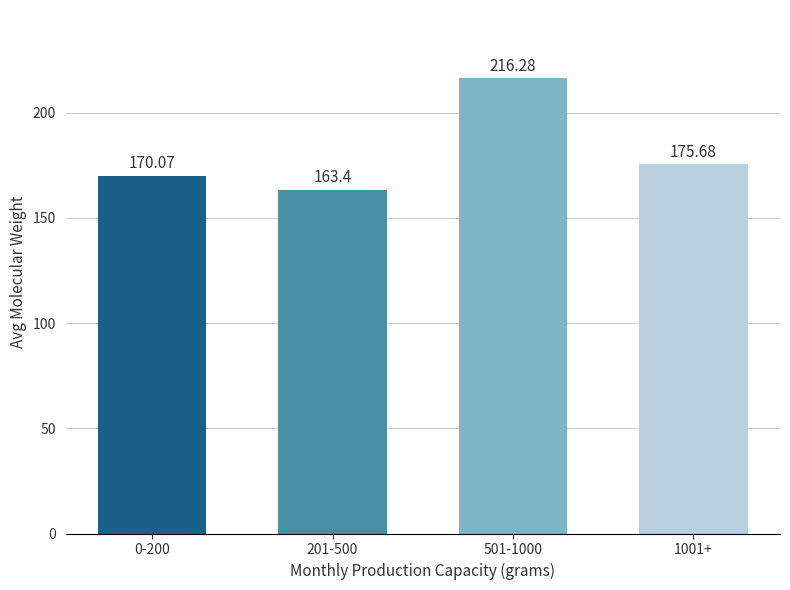

Rank the categories by value from lowest to highest.

201-500, 0-200, 1001+, 501-1000